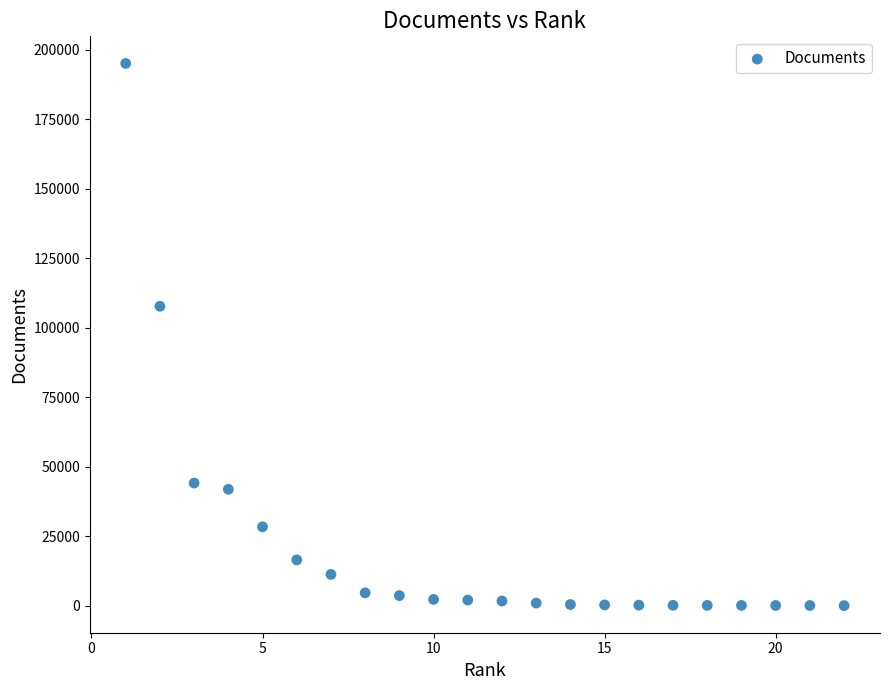

What is the range of Y values (max minus min)?

195054